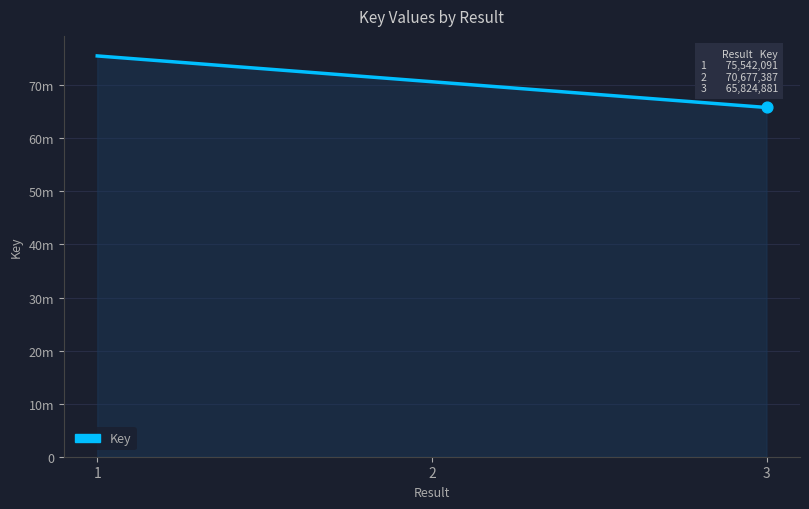

Does the chart have visible grid lines?

Yes